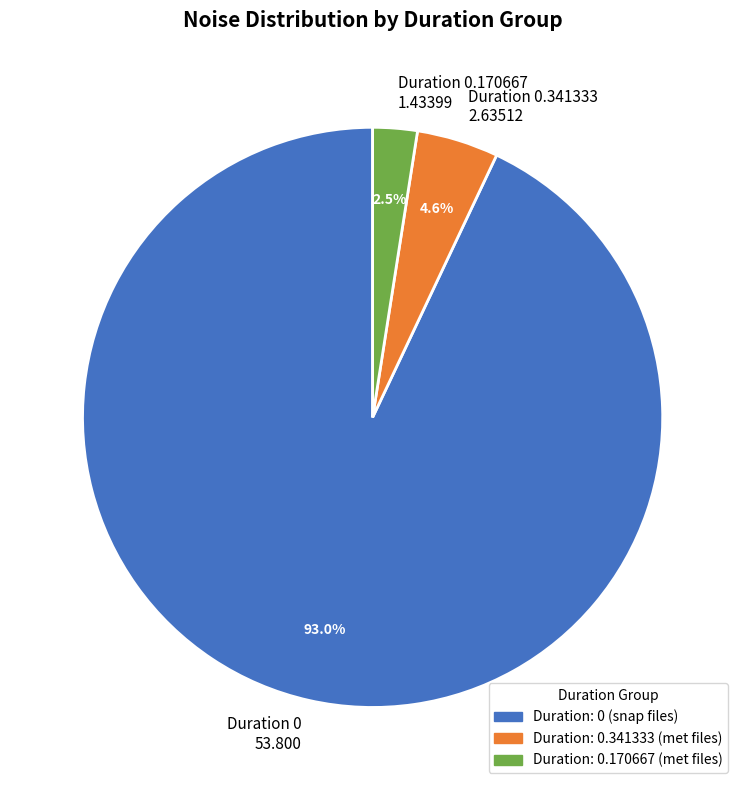

Rank the categories by value from highest to lowest.

Duration 0 53.800, Duration 0.341333 2.63512, Duration 0.170667 1.43399